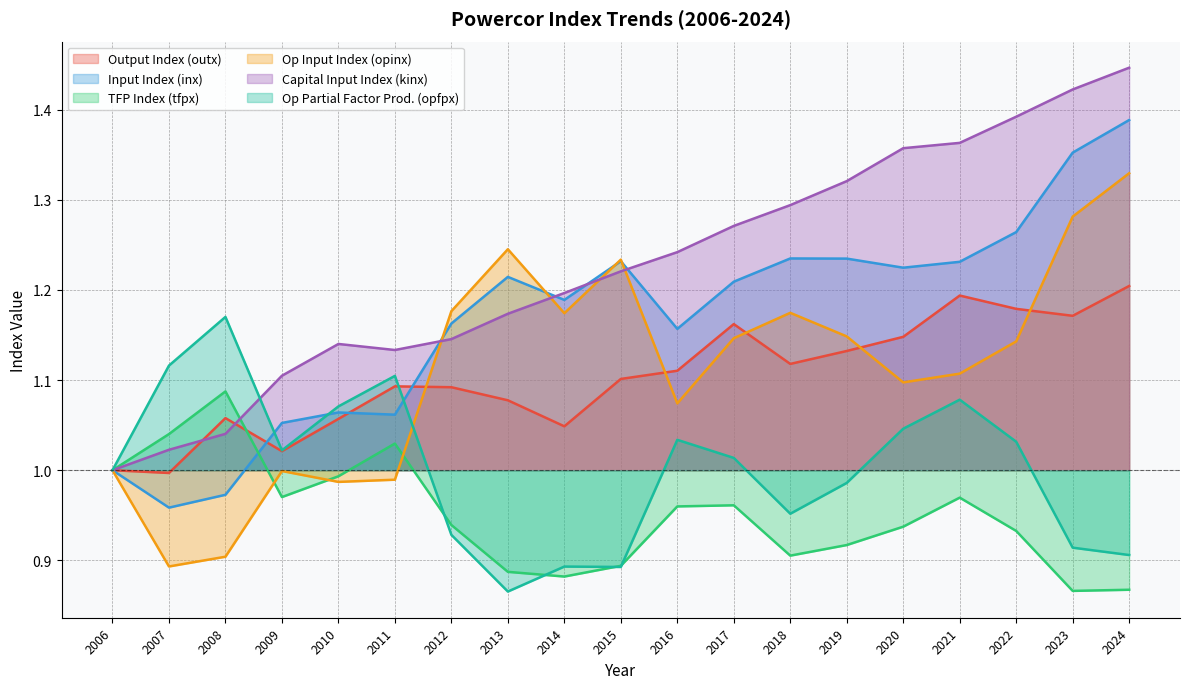

Which category has the highest value in the tfpx series?

2008